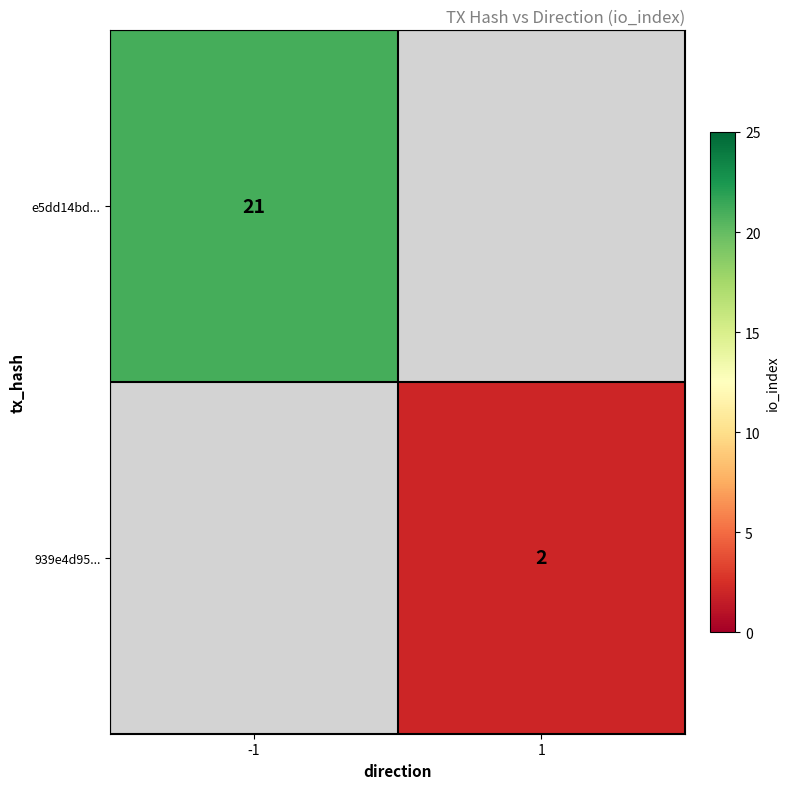

True or false: 939e4d95... has a value of 2 at 1.

True